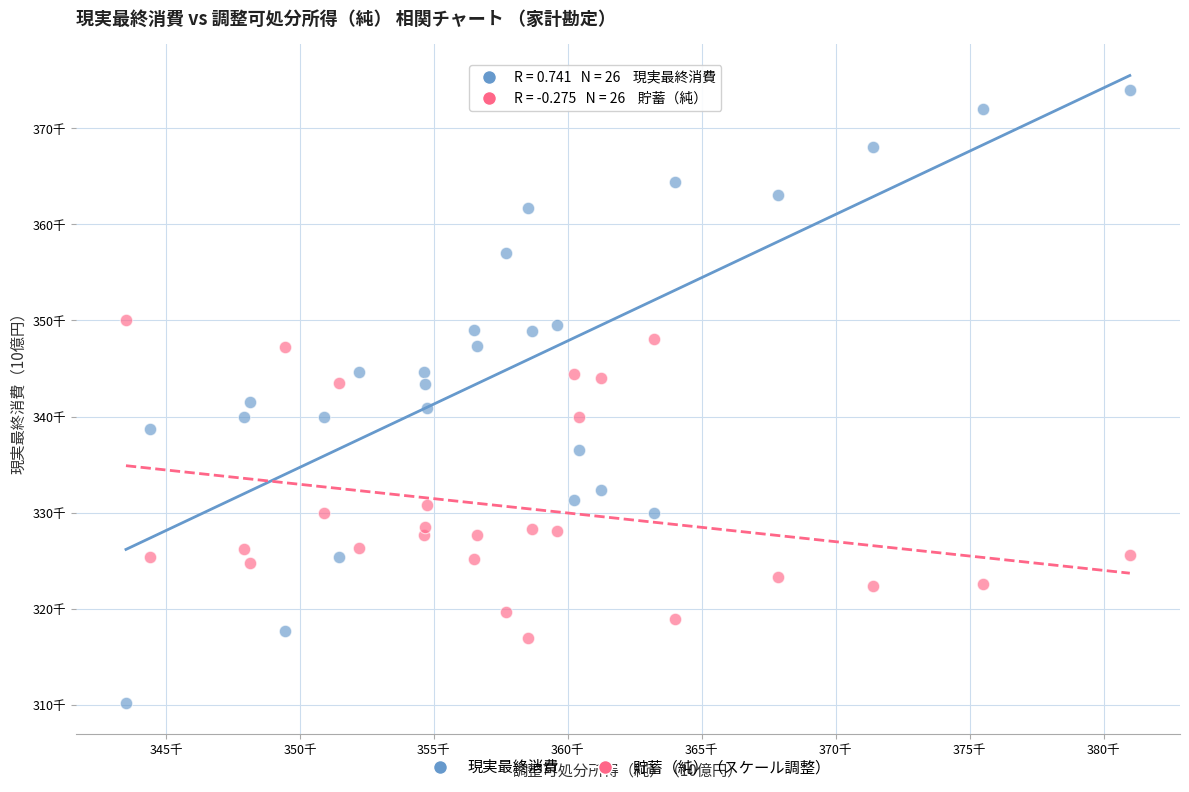

What are all the series names shown in the legend?

現実最終消費, 貯蓄（純）（スケール調整）